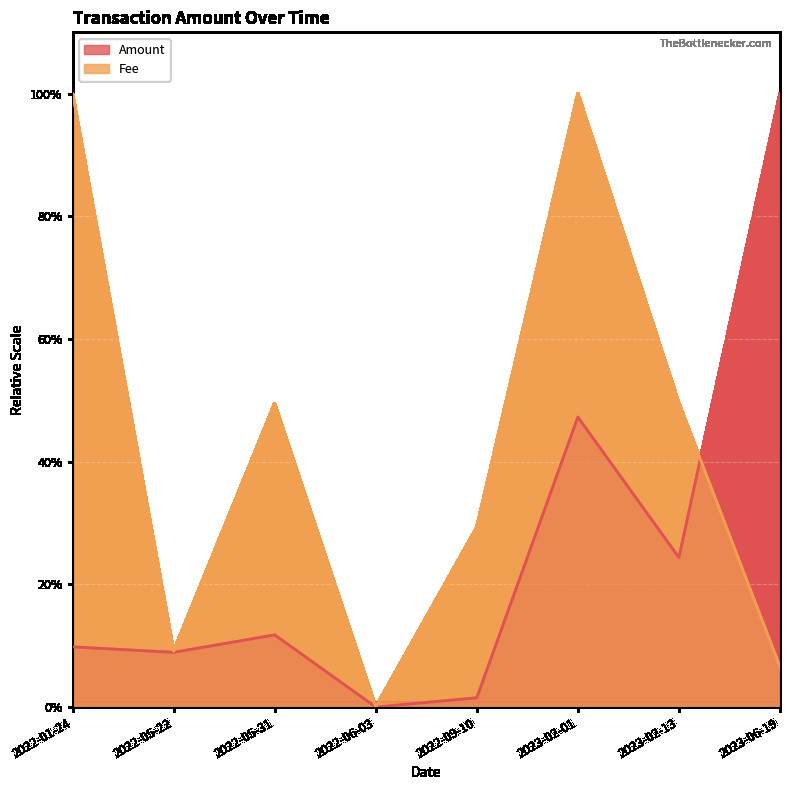

What is the difference between the Amount values at 2022-05-22 and 2023-02-01?

38.4